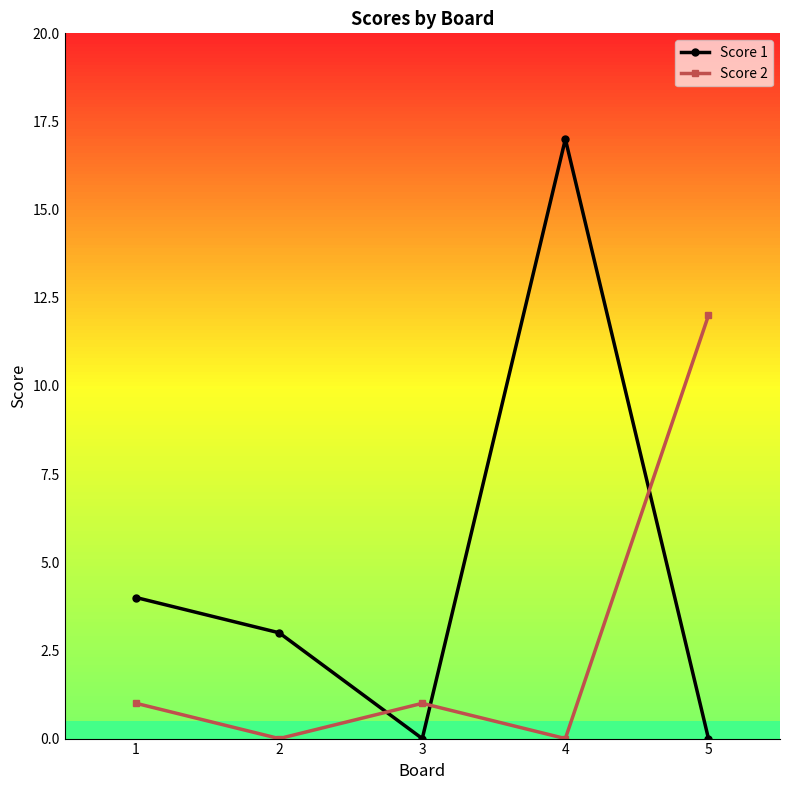

What is the value of the Score 1 point at the 2nd from the left?

3